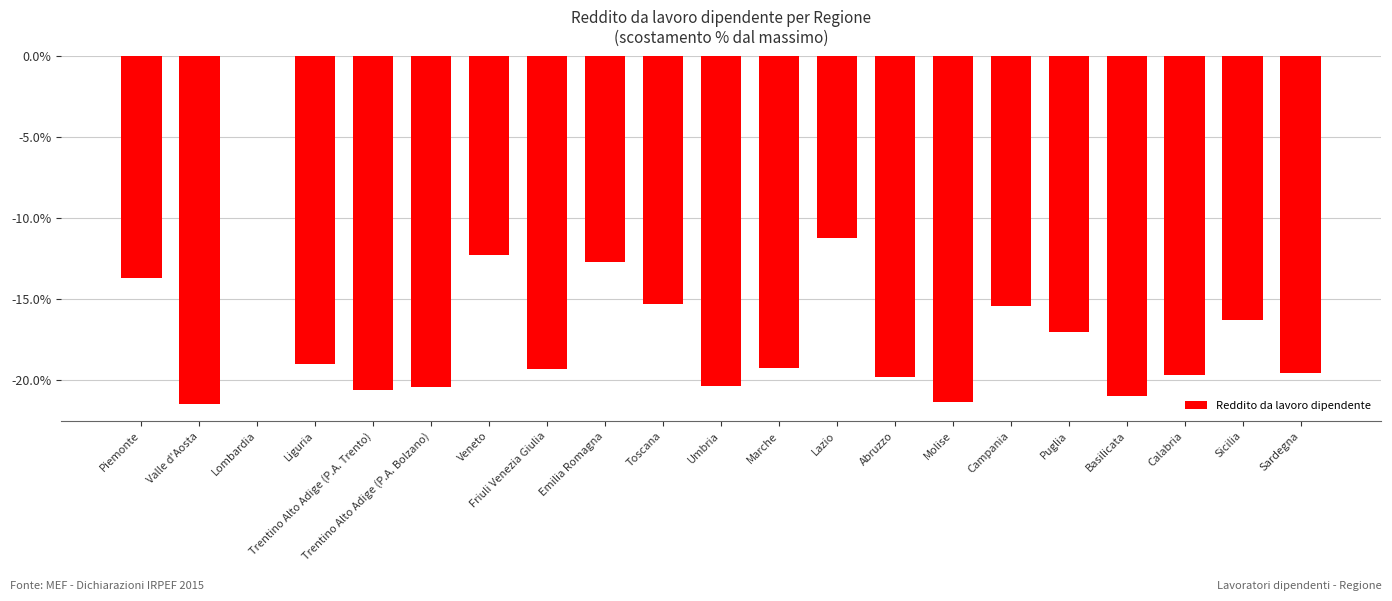

What is the change in value from Puglia to Sardegna?

-2.5